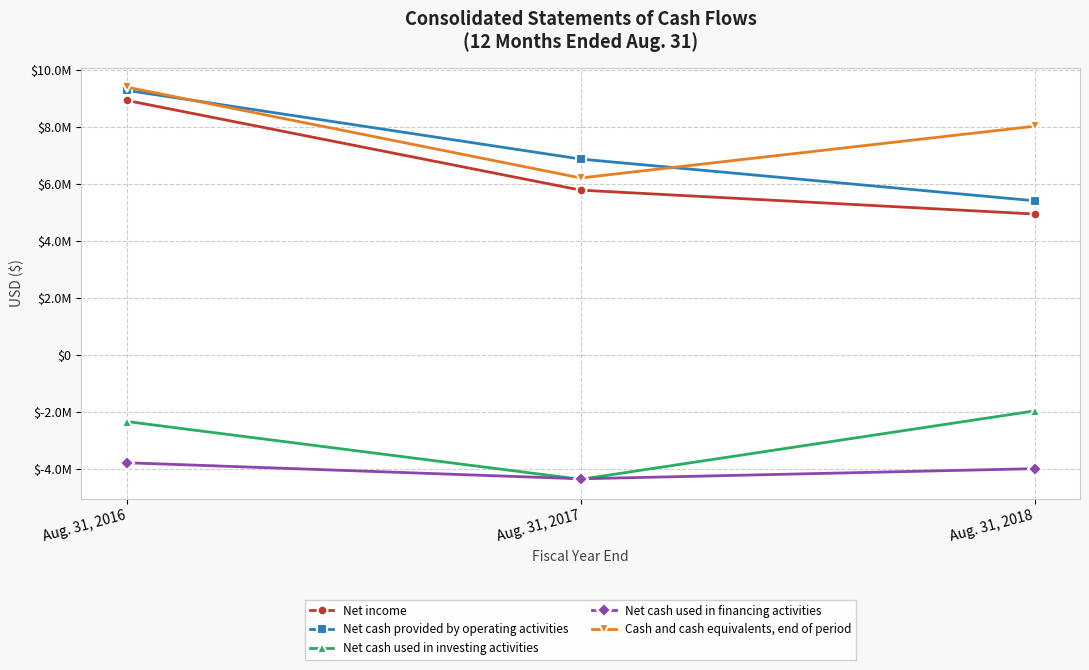

Does the chart have visible grid lines?

Yes